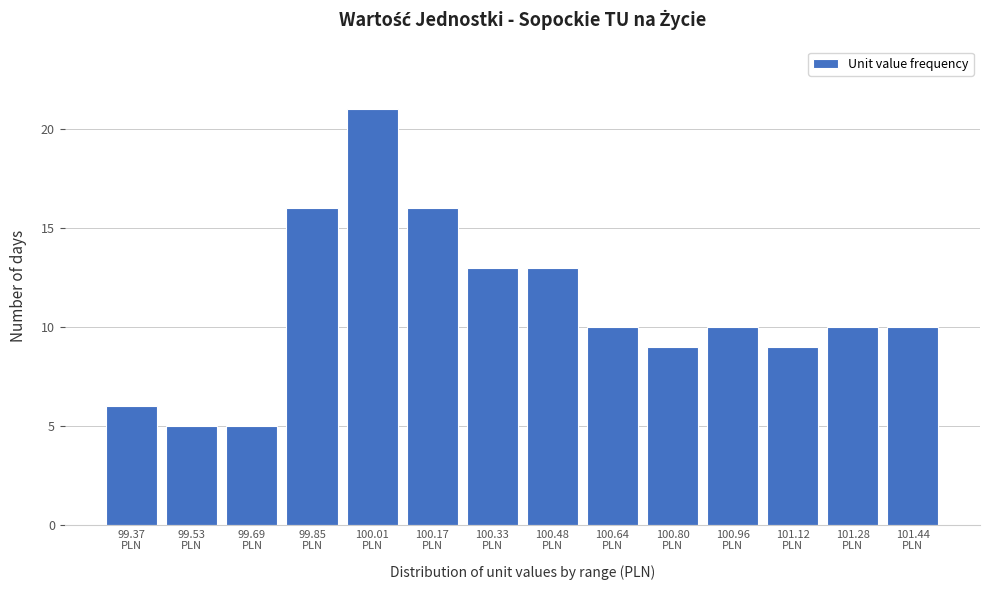

Reading left to right, what are all the values shown in this chart?

6	5	5	16	21	16	13	13	10	9	10	9	10	10